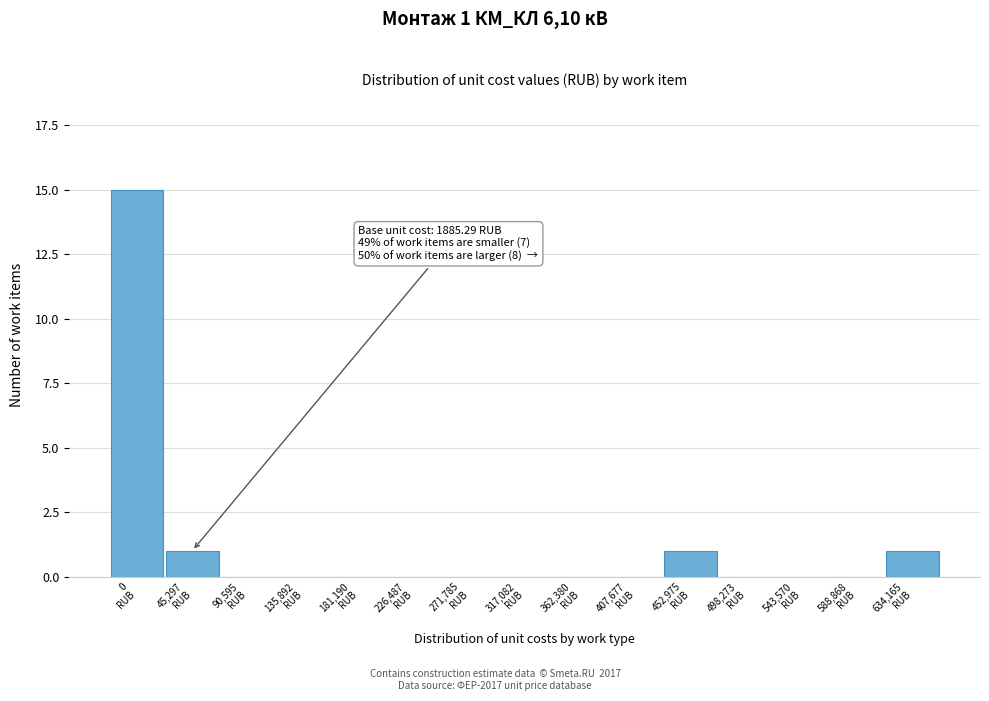

What is the sum of all values?

18